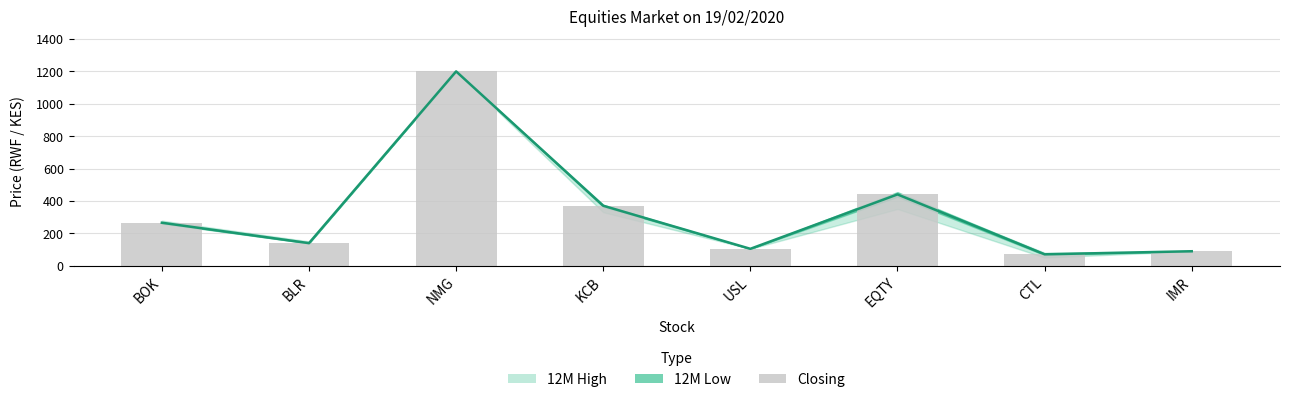

Are the bars grouped side by side (vs. stacked)?

No